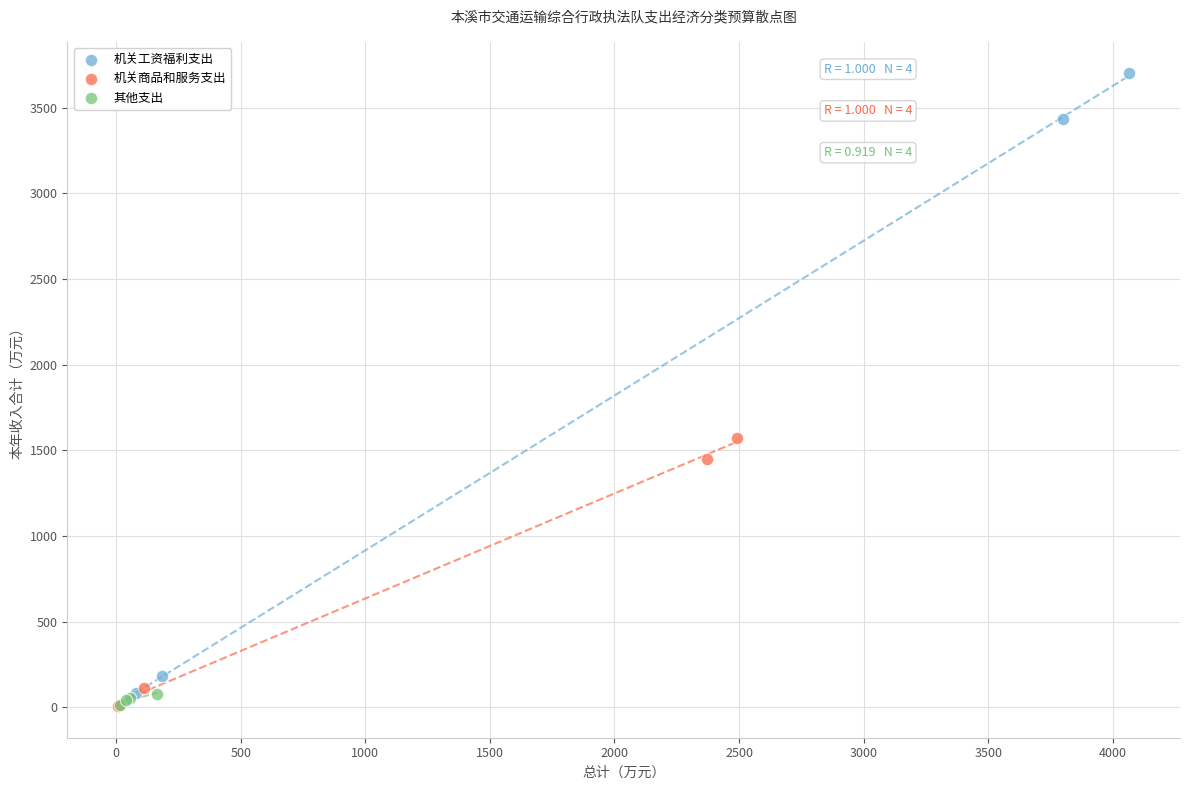

Which series has the widest spread of Y values?

机关工资福利支出